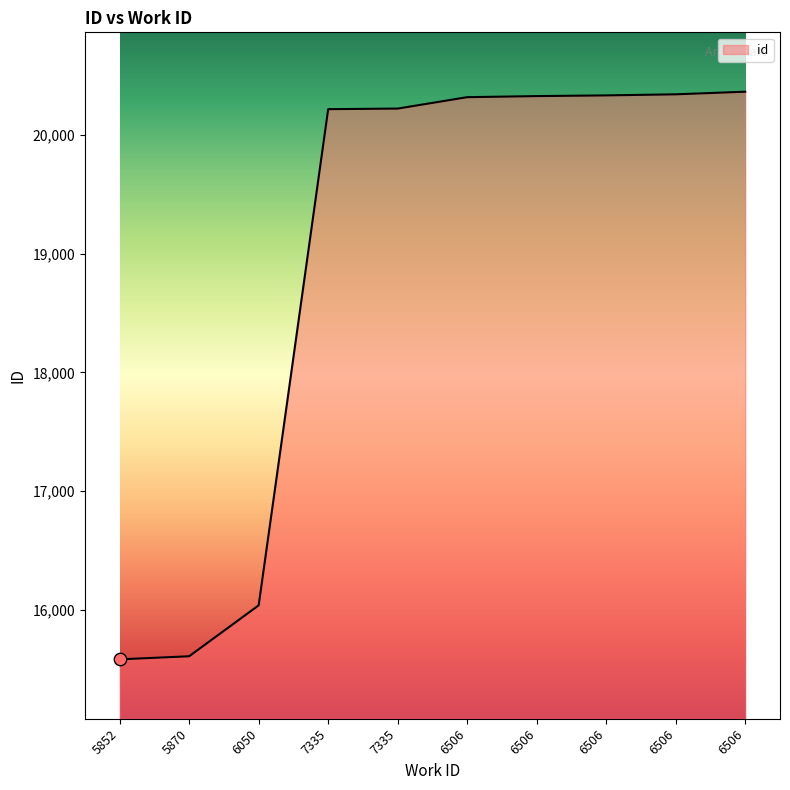

What is the change in value from 7335 to 7335?

+5